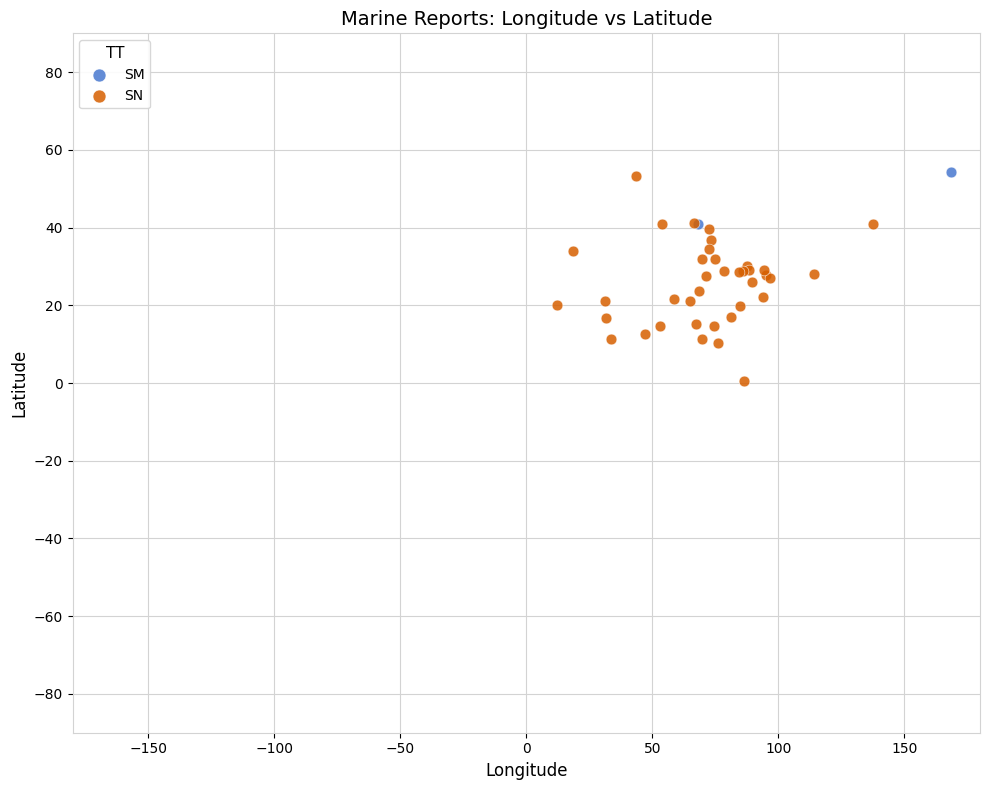

What are all the series names shown in the legend?

SM, SN